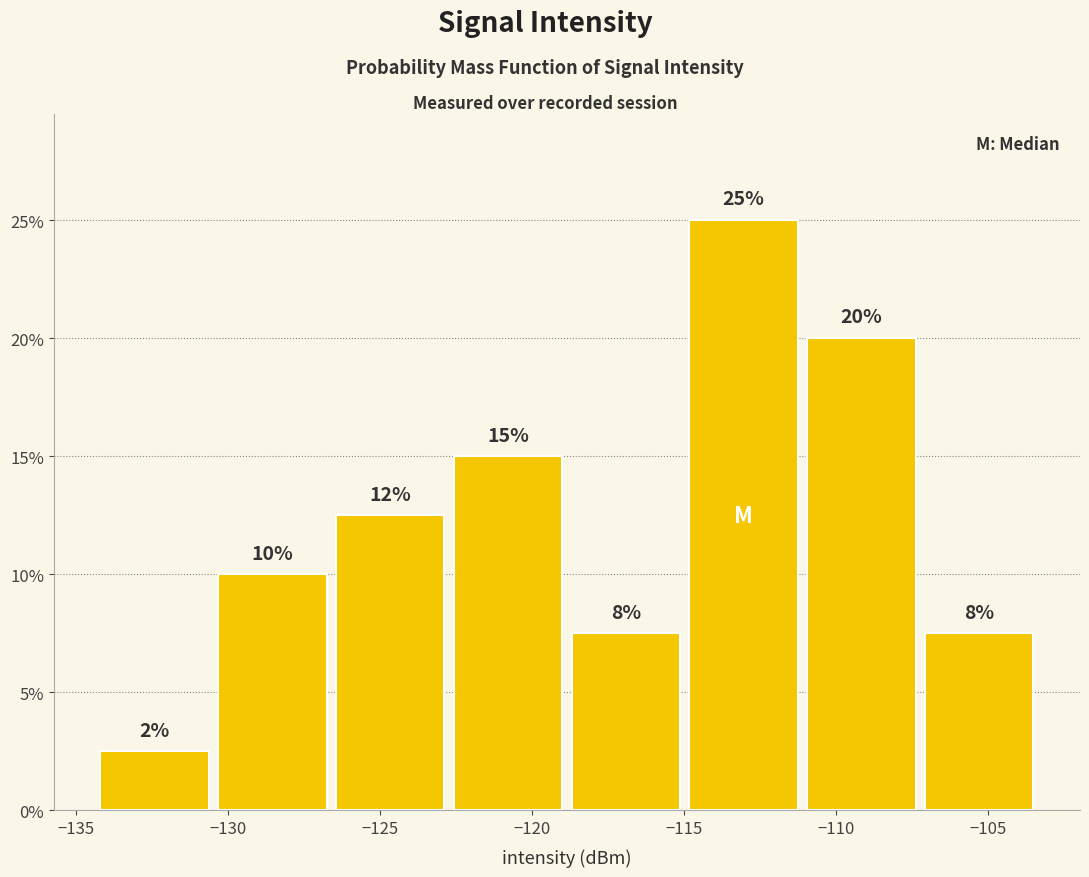

Which range on the x-axis has the tallest bar?

-115.0 to -111.0